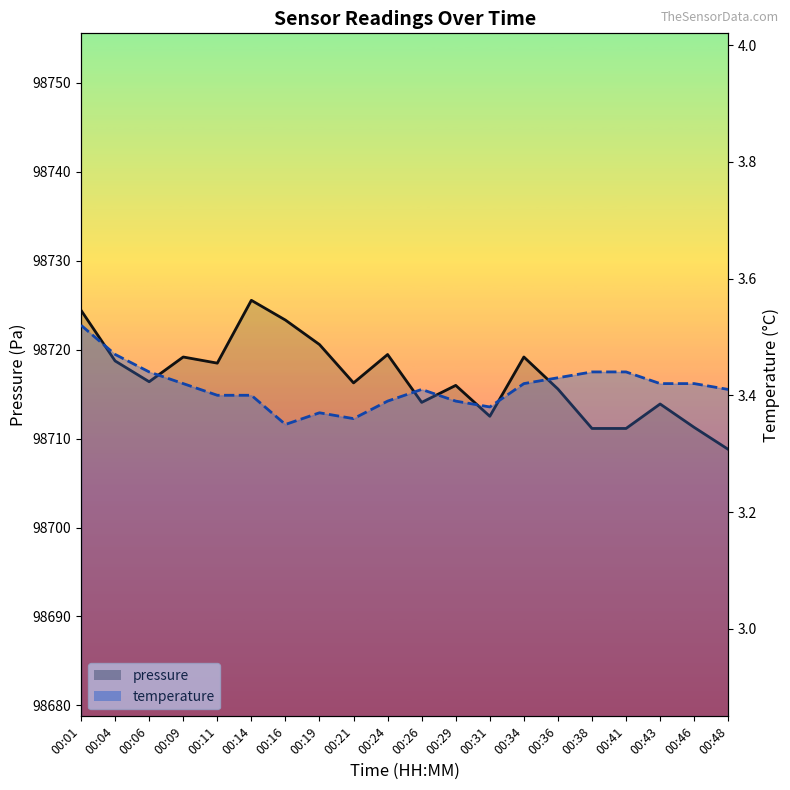

What is the spread (max minus min) of values at 00:01?

98720.9